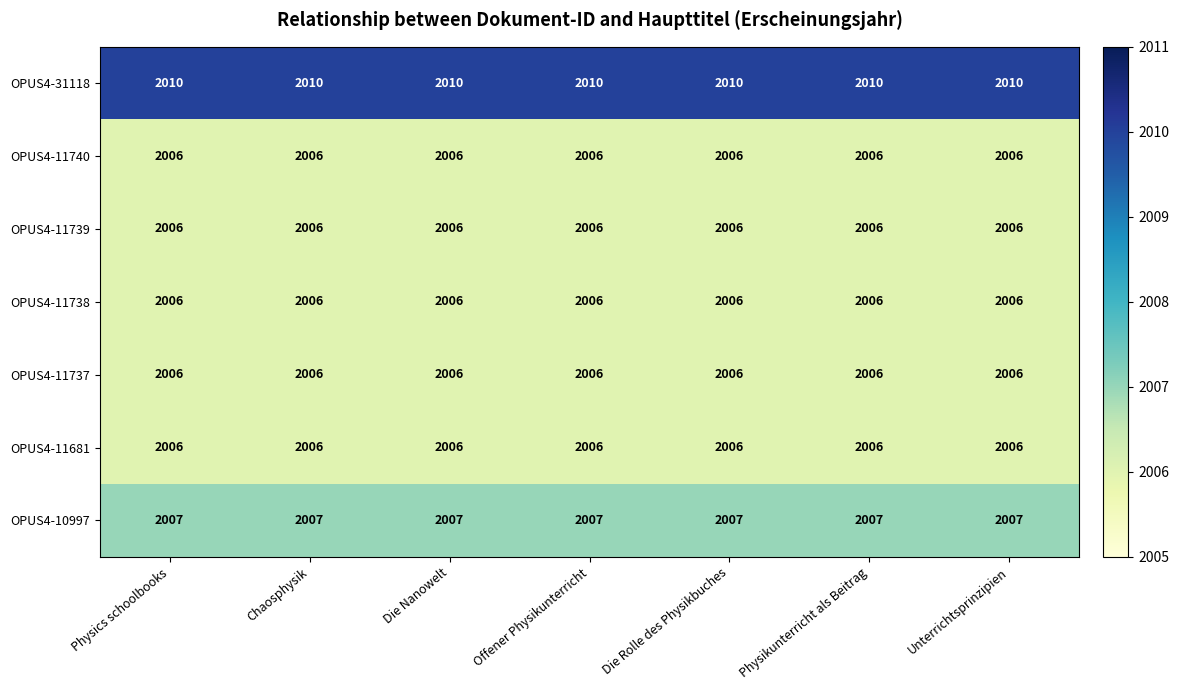

True or false: OPUS4-31118 has a value of 2010 at Offener Physikunterricht.

True